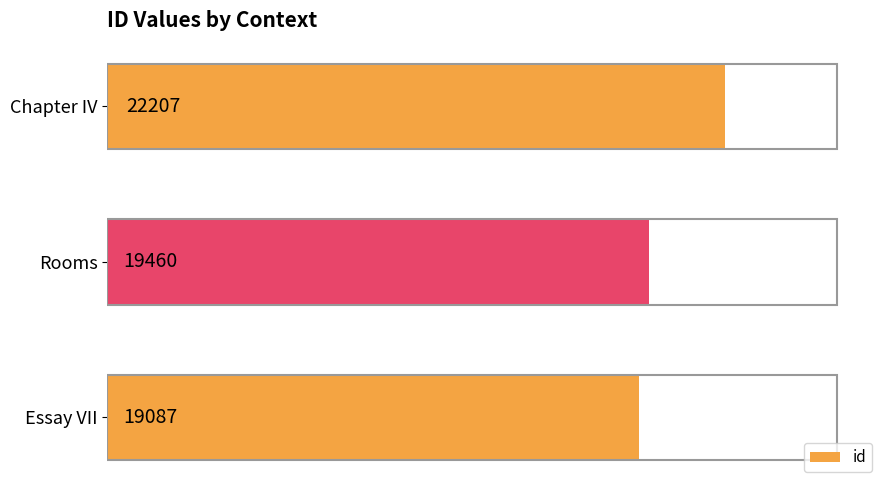

Approximately how many times larger is the value at Essay VII compared to Chapter IV?

0.9